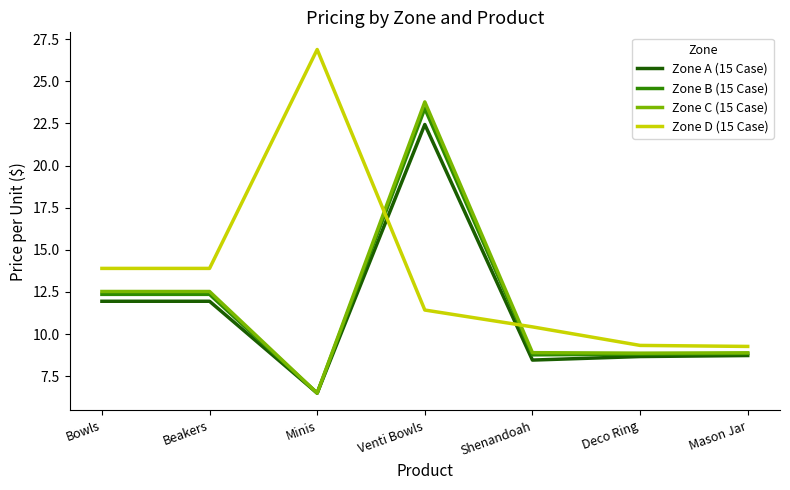

After their last crossing, which series has the higher values: Zone B (15 Case) or Zone D (15 Case)?

Zone D (15 Case)